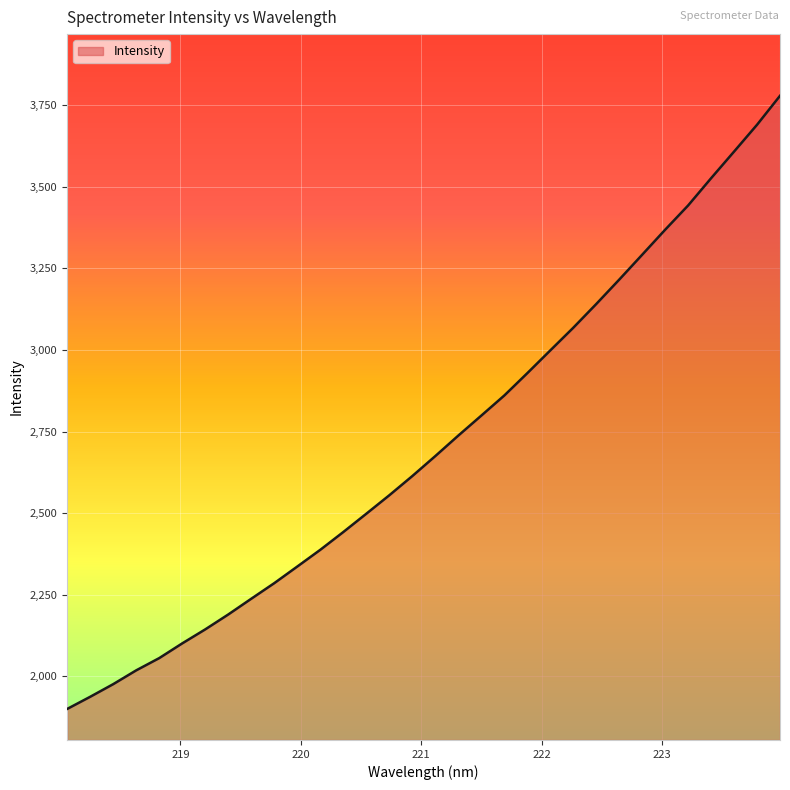

What is the maximum value shown in the chart?

3778.3